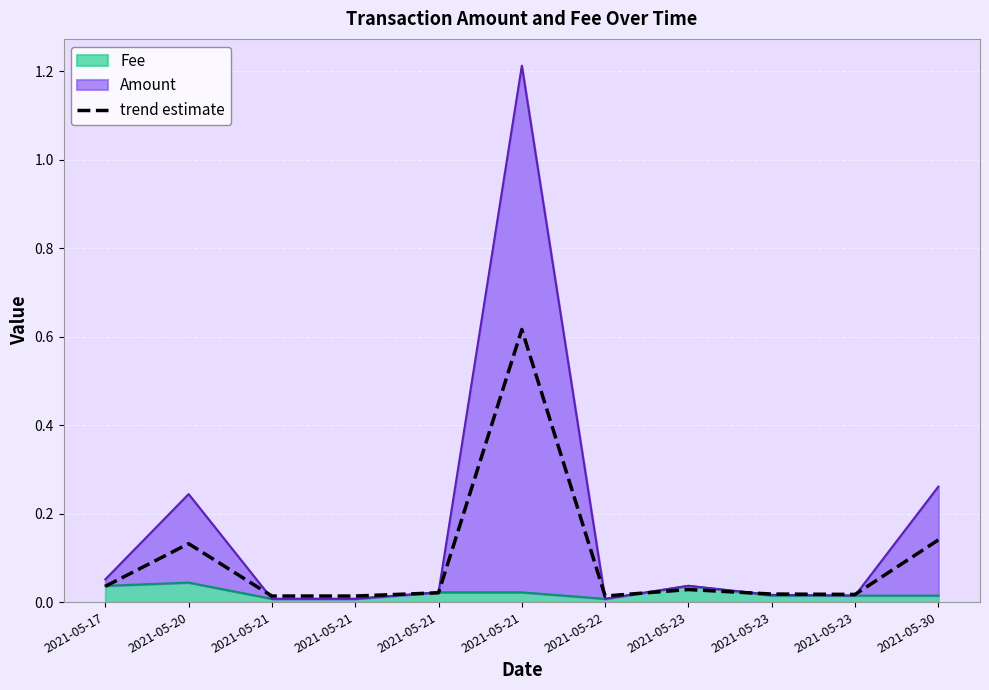

The chart shows a value of 0.0 at 2021-05-22. True or false?

False